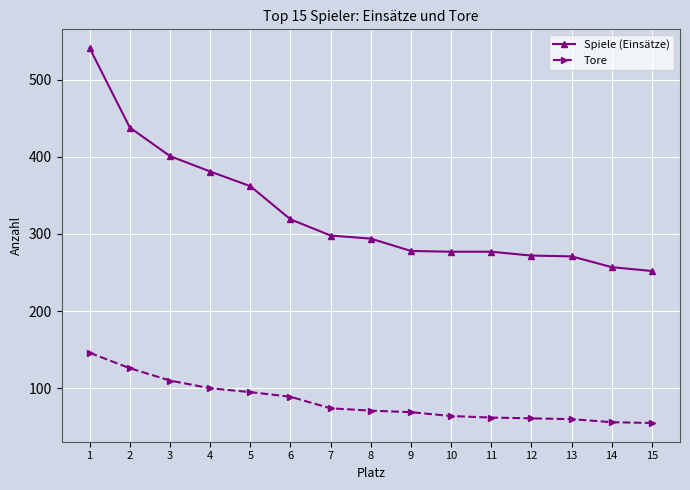

The value of Tore at 10 is 44. True or false?

False